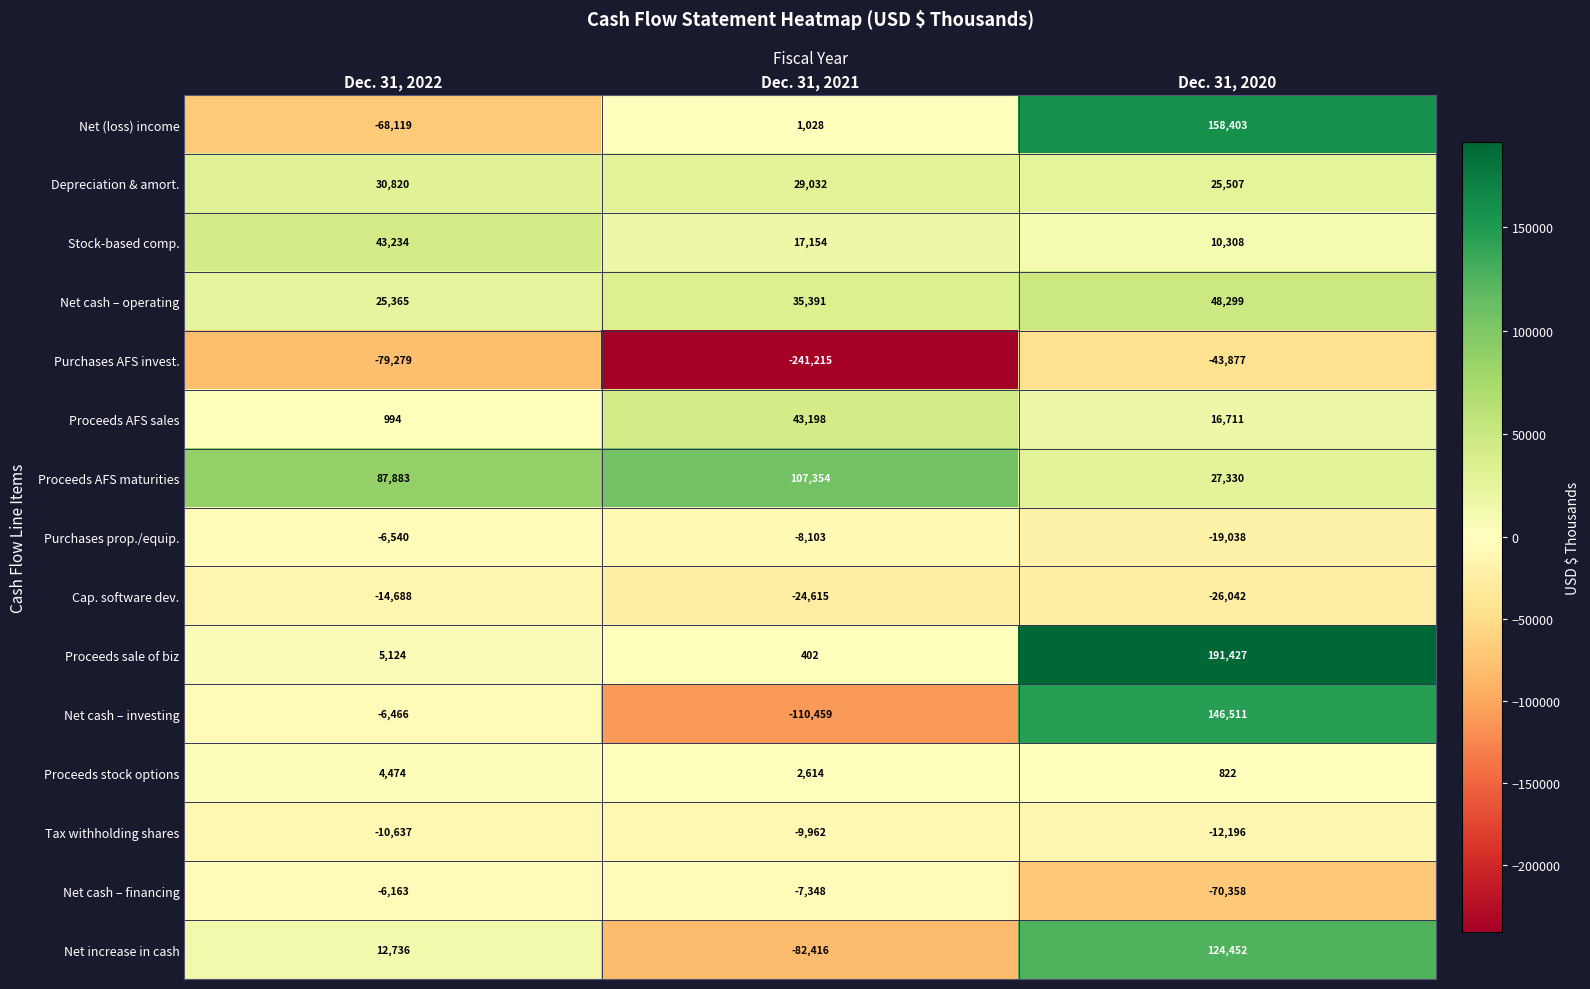

At which label is Net cash – investing closest to 18026?

Dec. 31, 2022